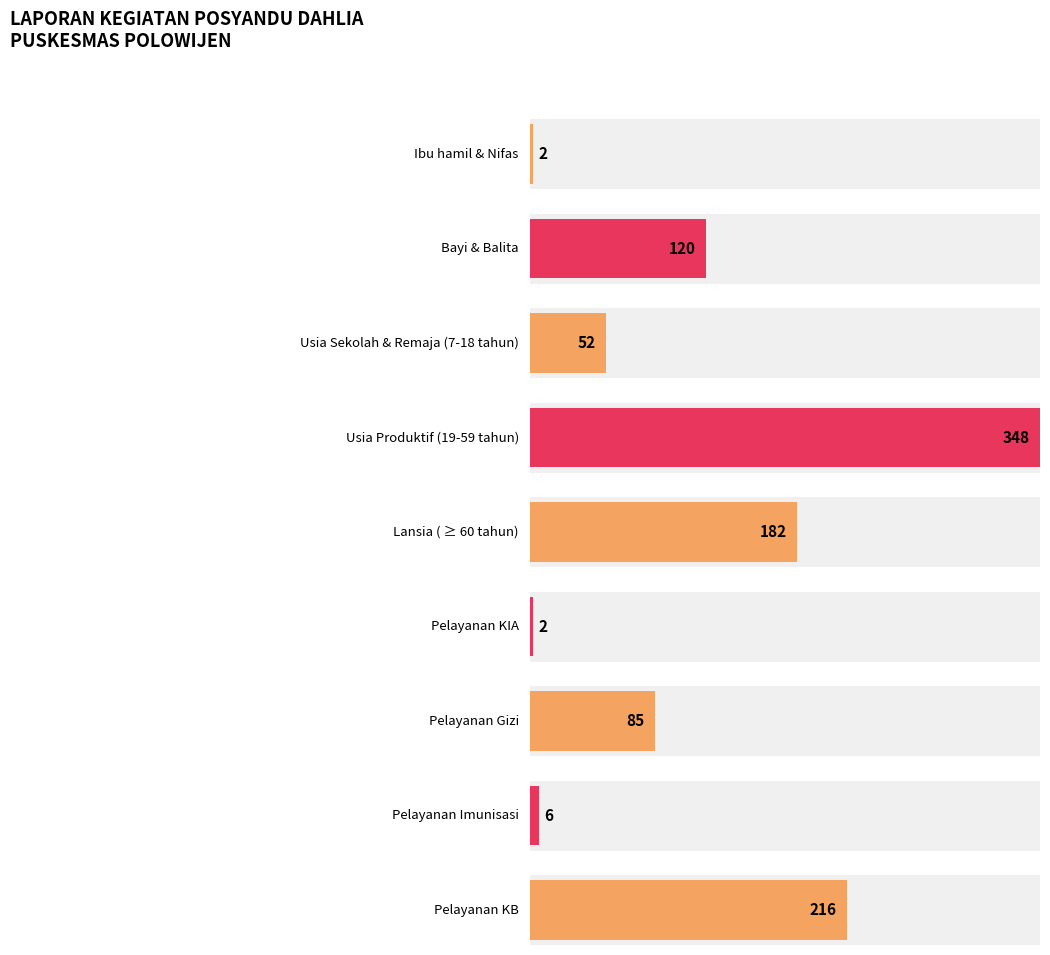

What is the minimum value shown in the chart?

2